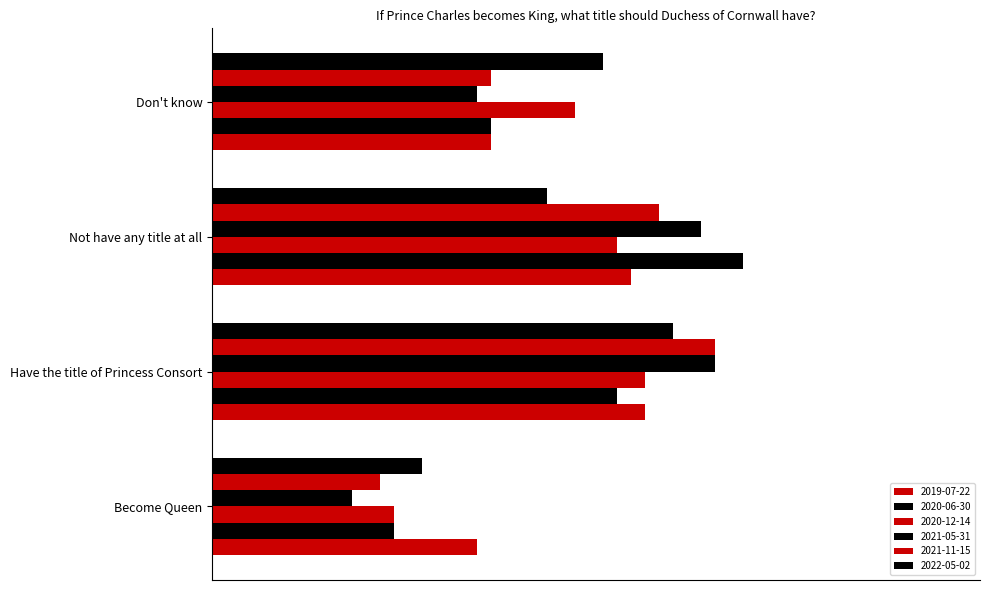

Which series has the largest range (max minus min)?

2021-05-31